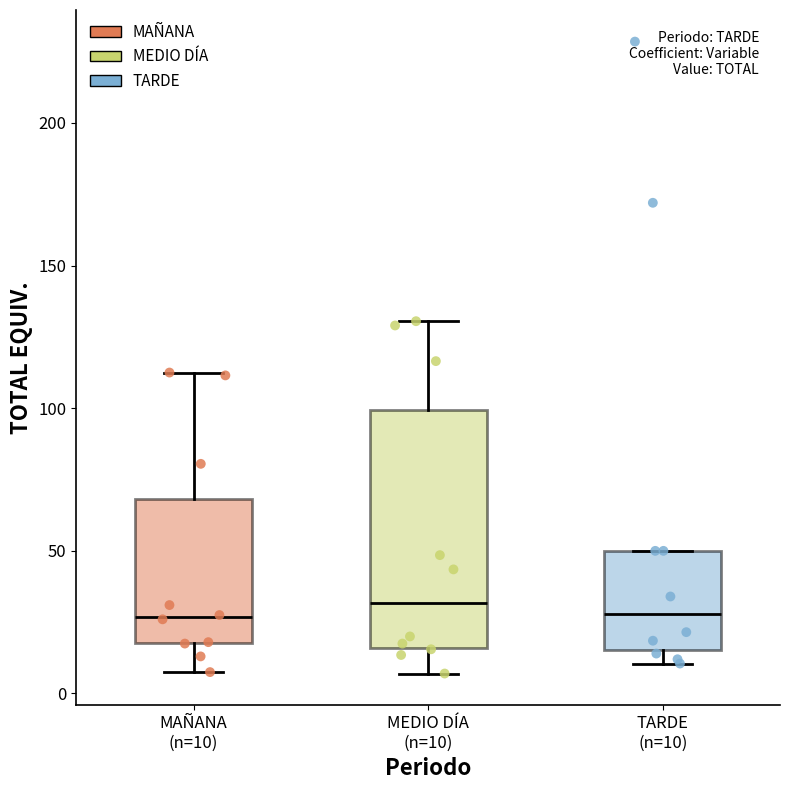

Reading left to right, read every box against the y-axis: the position of its median line, the range the box covers, and the ends of its whiskers. The values are not printed on the chart, so give them approximately, as read against the axis.

MAÑANA (n=10): median 25, box 20 to 70, whiskers 10 to 115
MEDIO DÍA (n=10): median 30, box 15 to 100, whiskers 5 to 130
TARDE (n=10): median 30, box 15 to 50, whiskers 10 to 50